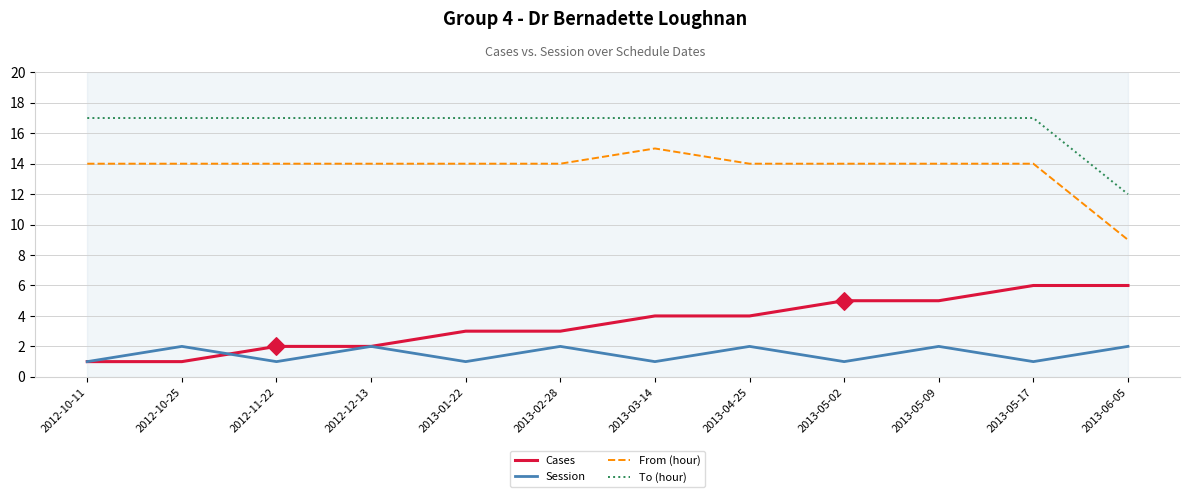

What are all the series names shown in the legend?

Cases, Session, From (hour), To (hour)